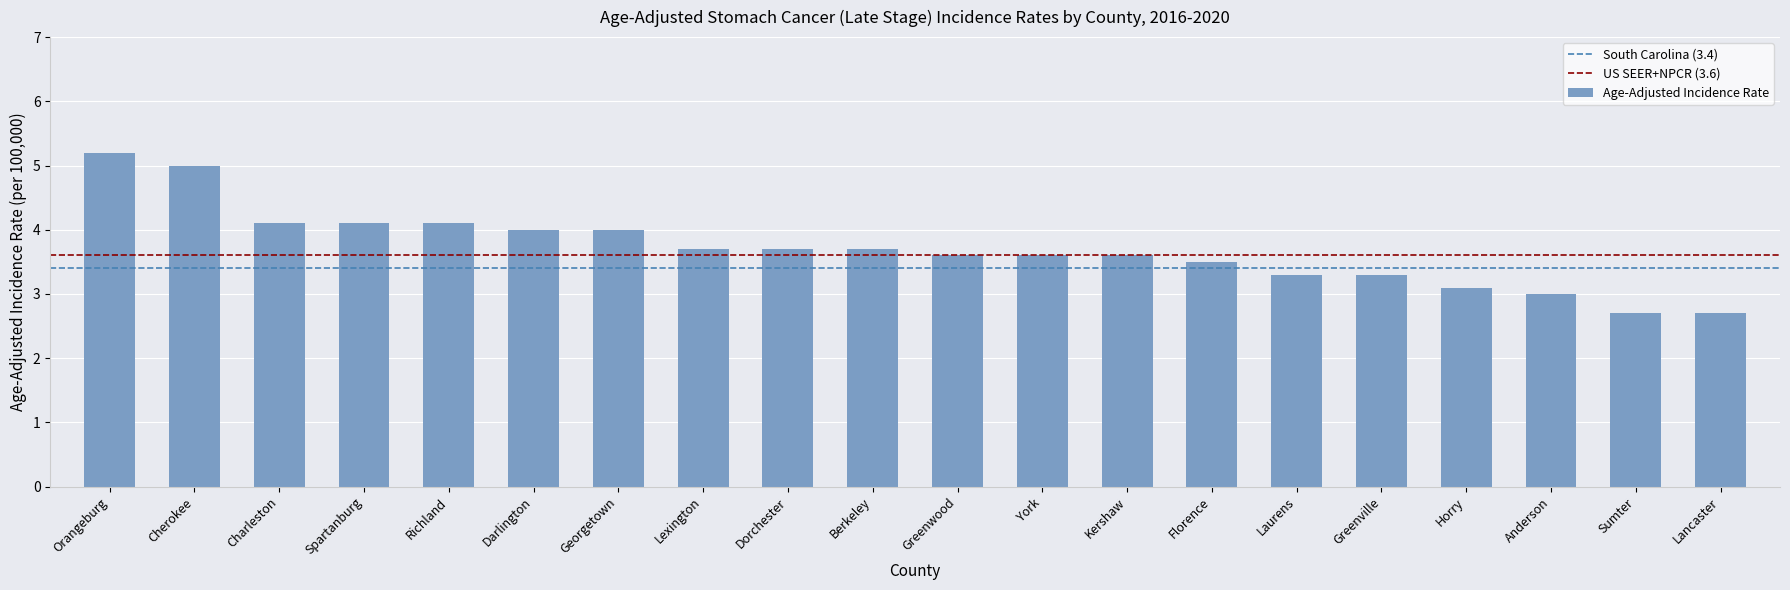

Count the number of data series in this chart.

1